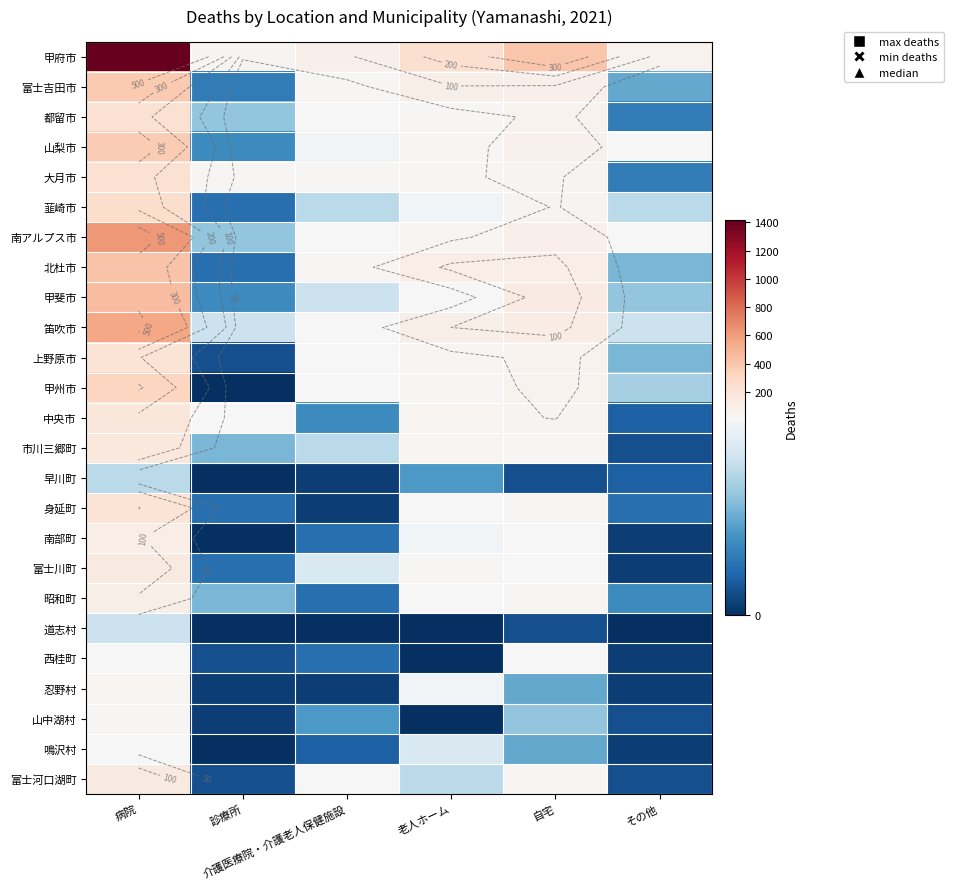

At which label does 市川三郷町 first exceed 32?

病院